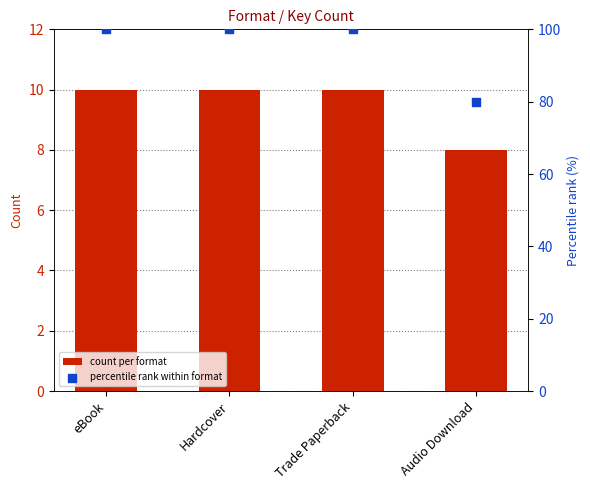

Which series has the largest total across all categories?

percentile rank within format